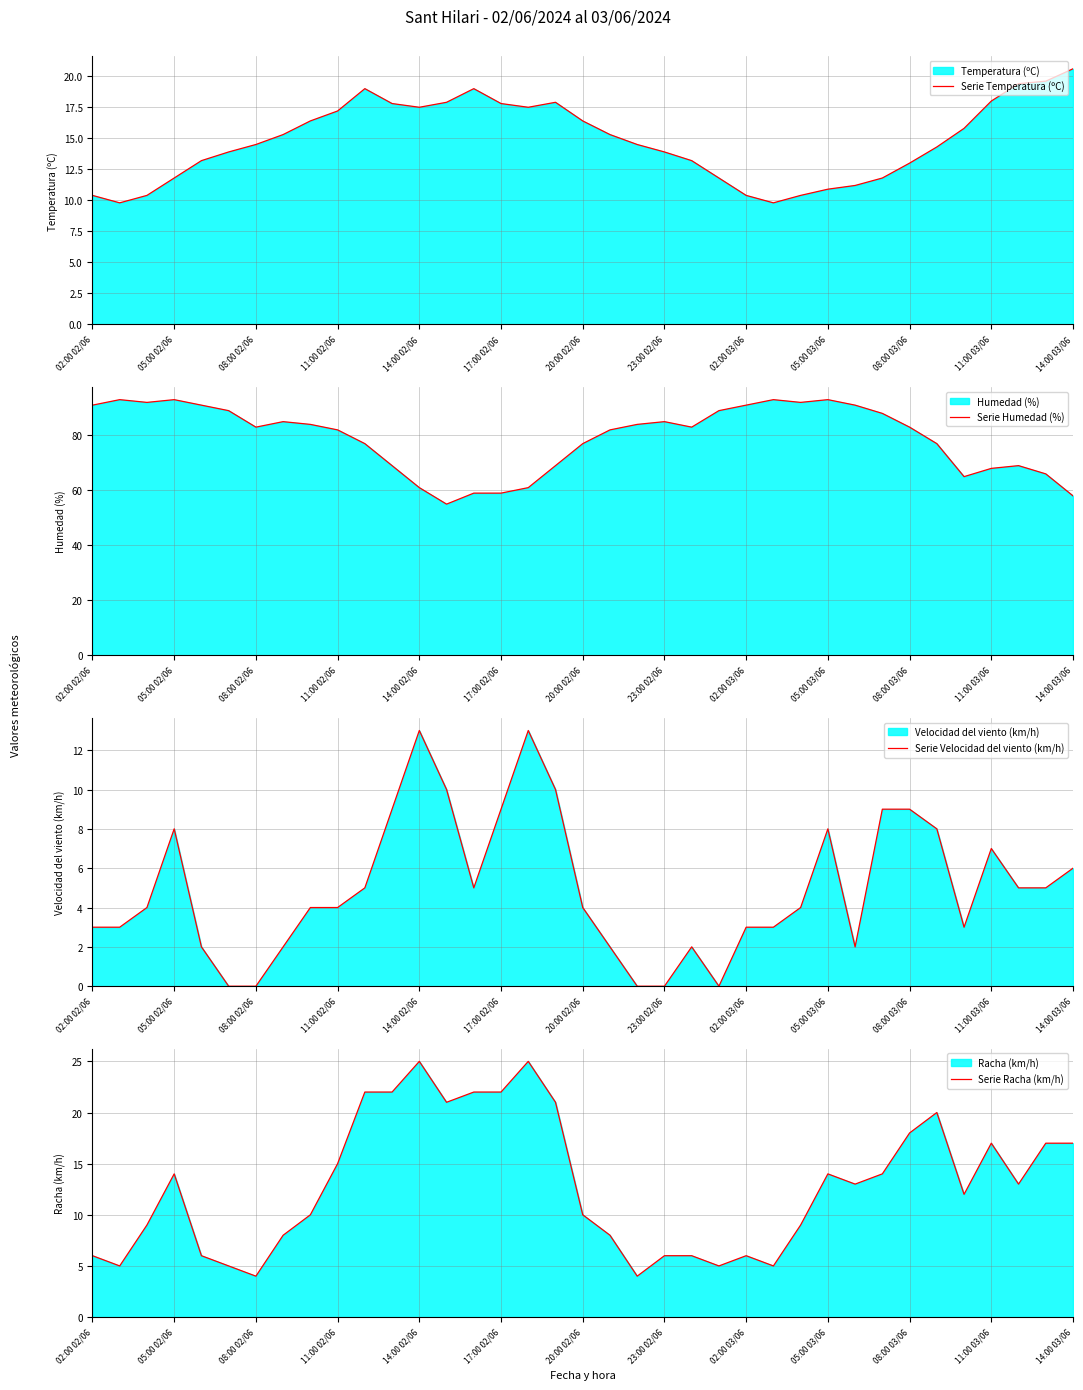

What is the difference between the maximum and minimum values in the Serie Temperatura (ºC) series?

10.8